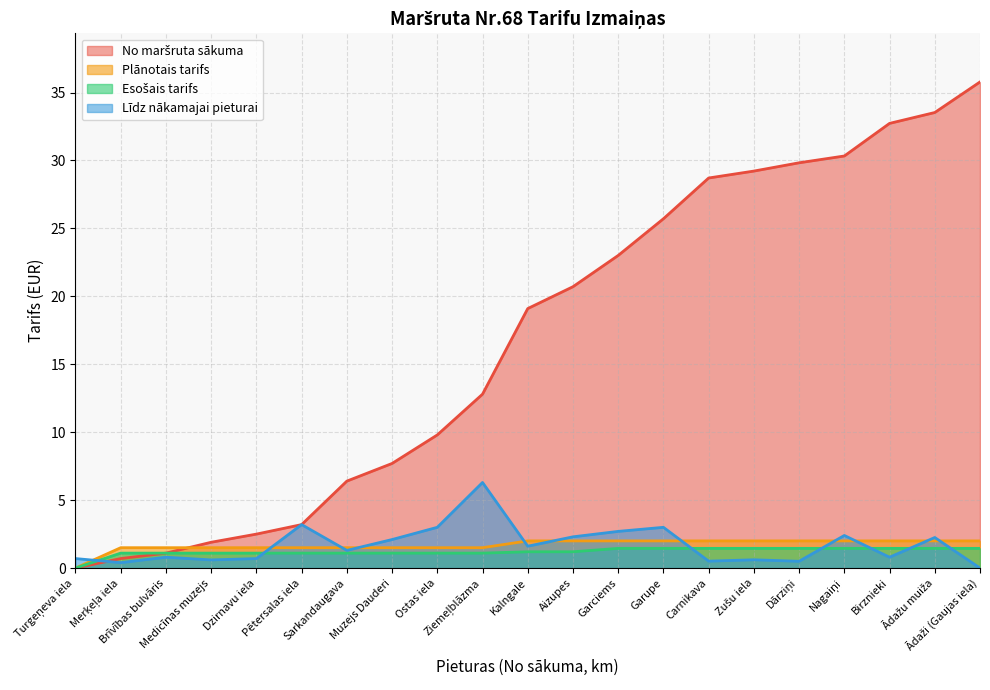

Which series has the largest total across all categories?

No maršruta sākuma